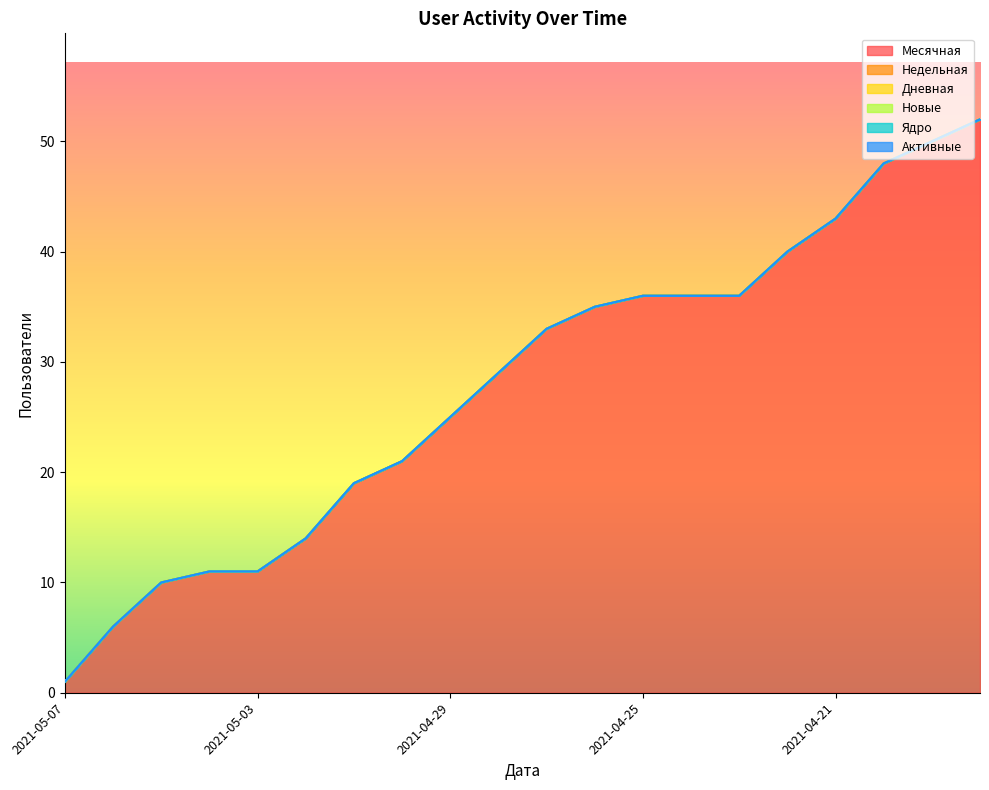

At how many categories does at least one series exceed 7?

18